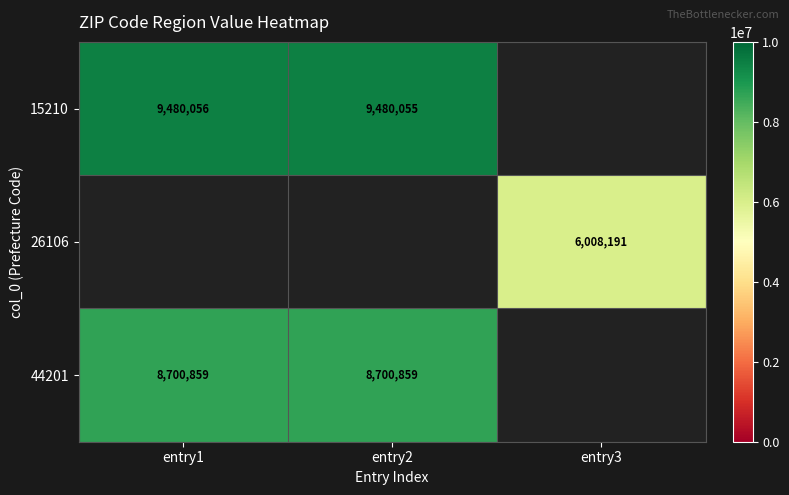

At how many categories does at least one series exceed 8307619?

2